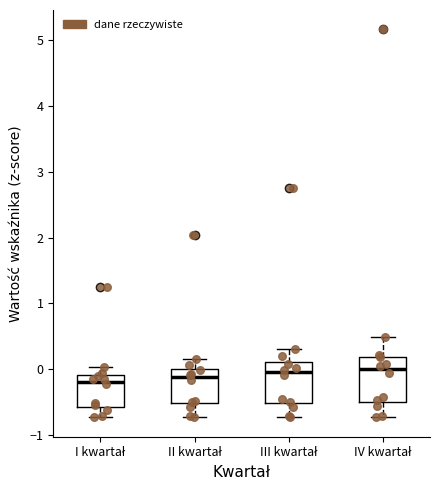

Reading left to right, read every box against the y-axis: the position of its median line, the range the box covers, and the ends of its whiskers. The values are not printed on the chart, so give them approximately, as read against the axis.

I kwartał: median -0.2, box -0.6 to -0.1, whiskers -0.7 to 0.0
II kwartał: median -0.1, box -0.5 to 0.0, whiskers -0.7 to 0.2
III kwartał: median 0.0, box -0.5 to 0.1, whiskers -0.7 to 0.3
IV kwartał: median 0.0, box -0.5 to 0.2, whiskers -0.7 to 0.5